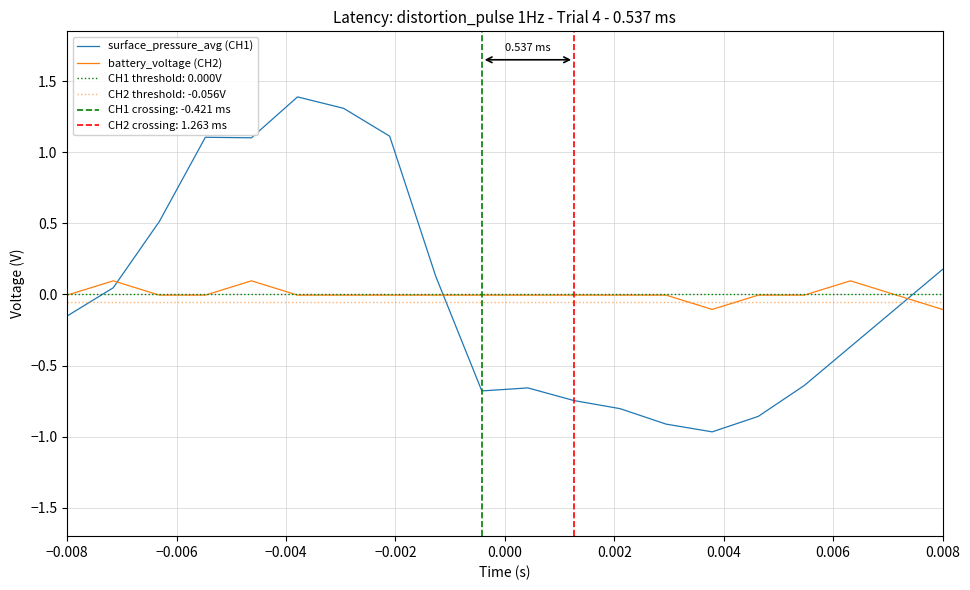

How many intersections are there between surface_pressure_avg (CH1) and battery_voltage (CH2)?

3